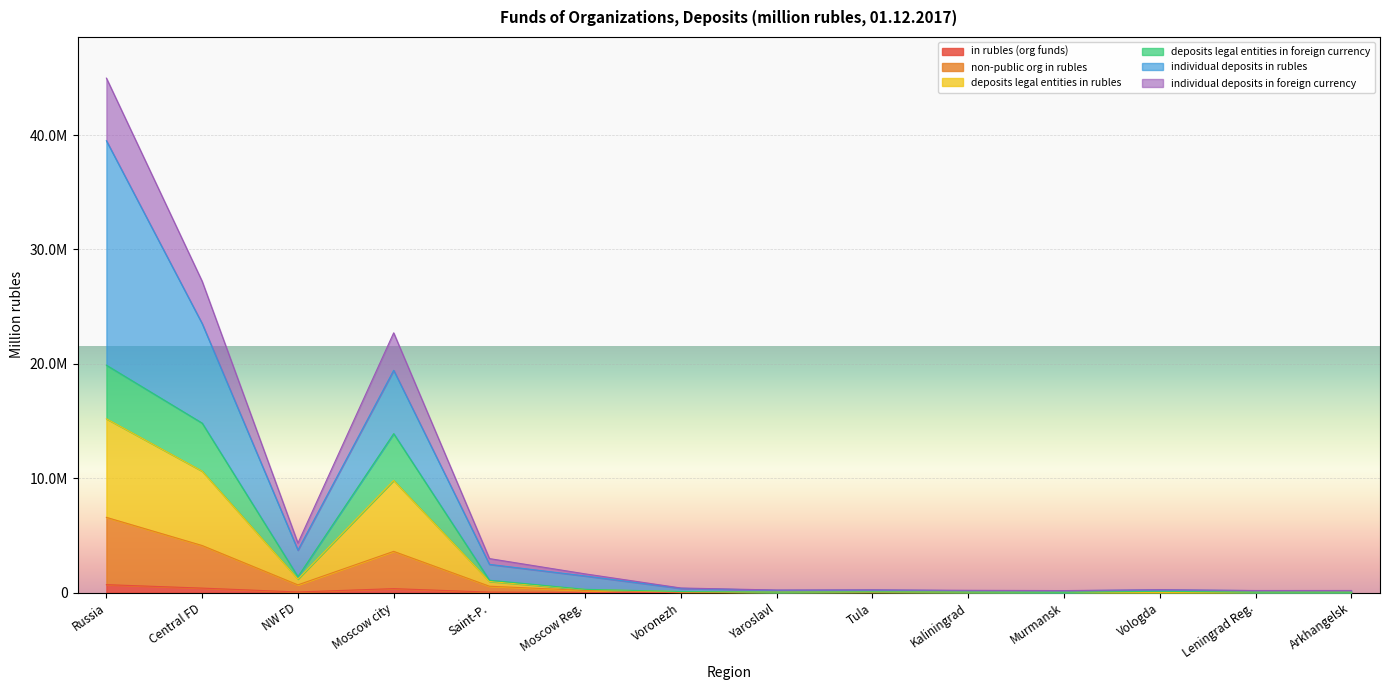

How many interior local peaks does the deposits legal entities in rubles series have?

3